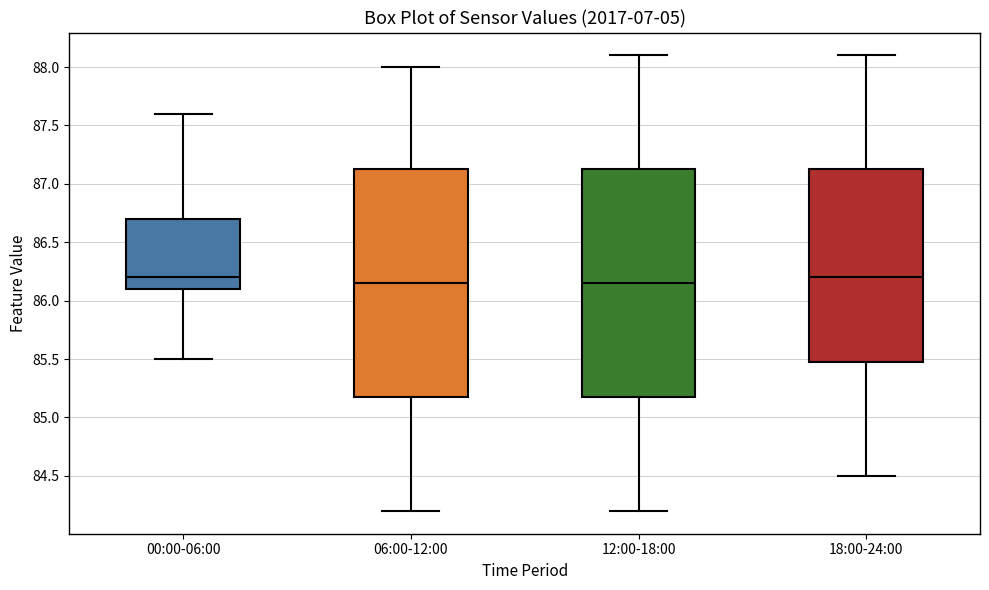

Where is the lower edge of the box for 06:00-12:00 on the y-axis? The values are not printed on the chart, so give them approximately, as read against the axis.

85.20